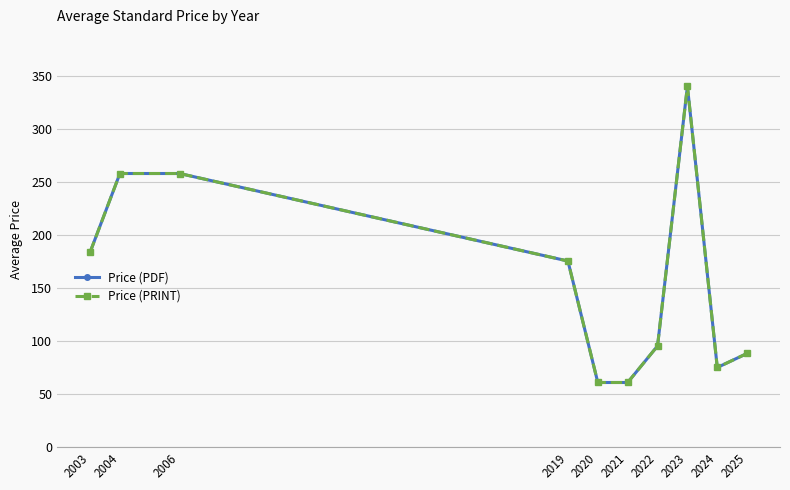

Between 2019 and 2003, which is larger?

2003